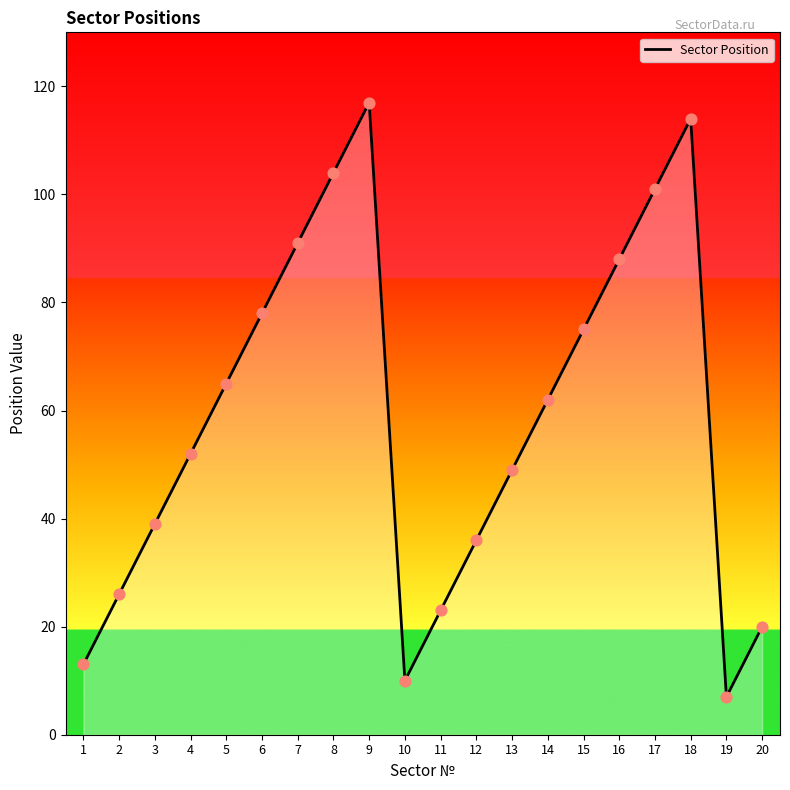

Which has a higher value, 3 or 16?

16